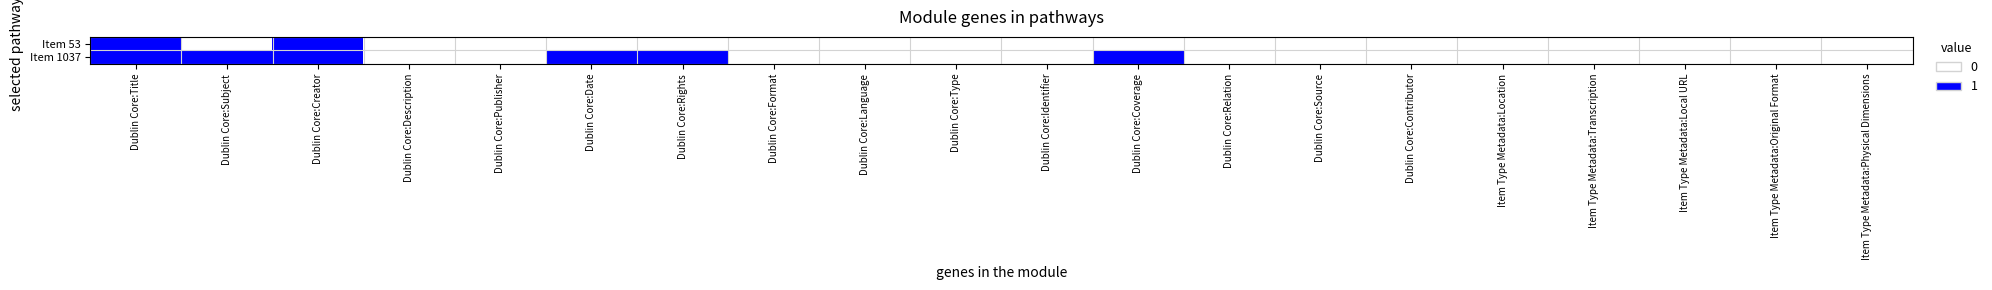

What is the maximum value shown in the chart?

1